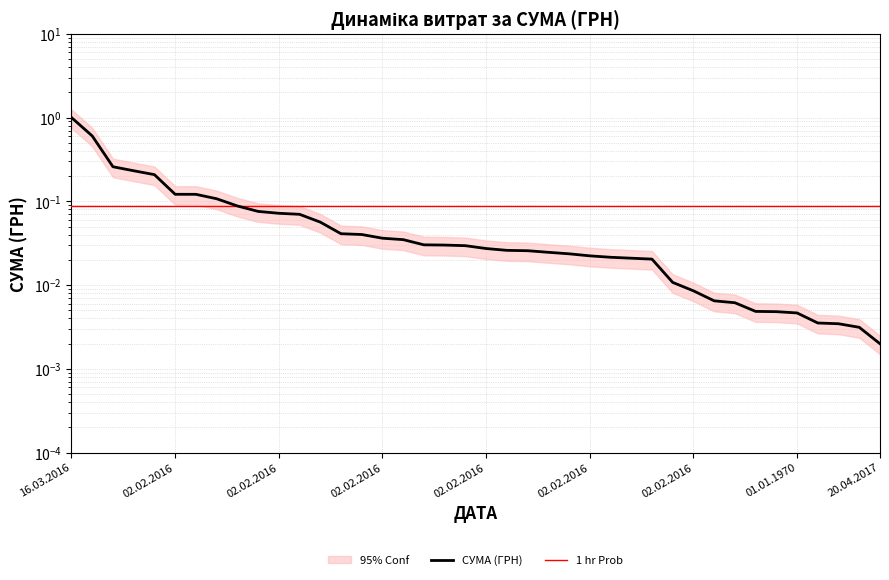

What is the value of the 1 hr Prob point at the 11th from the left?

0.1